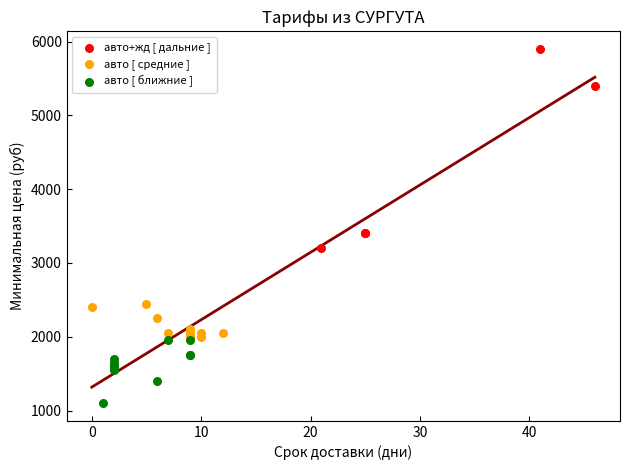

Which series contains the lowest Y value?

авто [ ближние ]